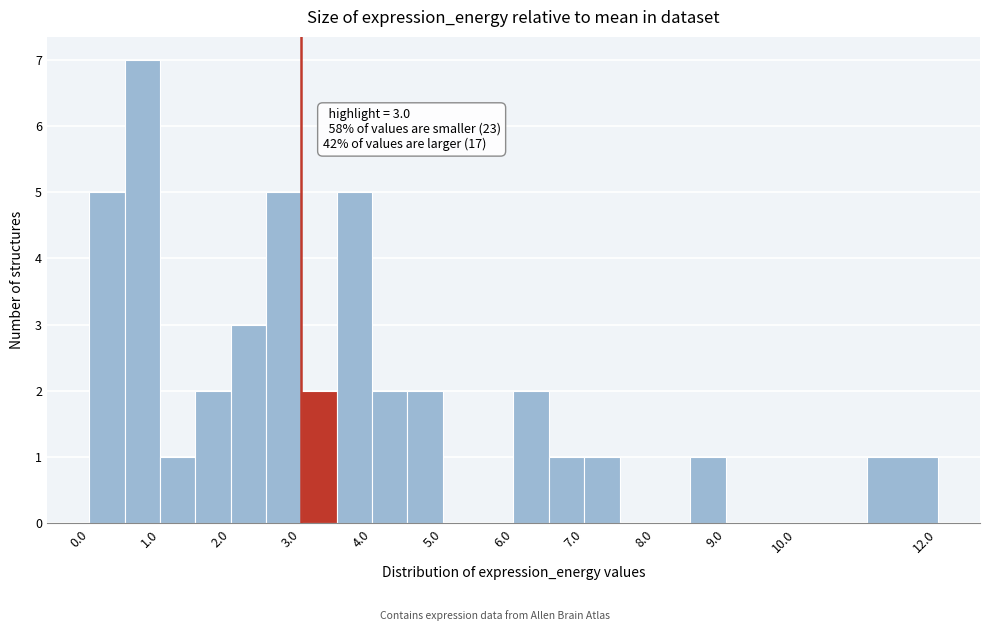

Over which range of the x-axis is the bar tallest?

0.5 to 1.0